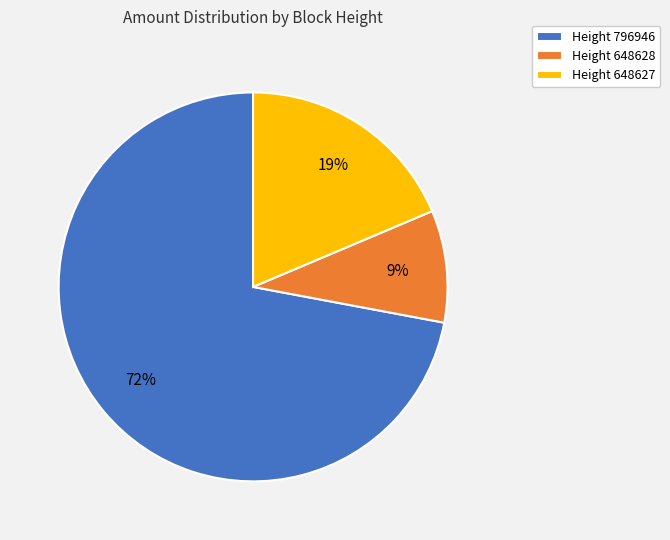

Is the sum of Height 648627 and Height 648628 greater than half?

No